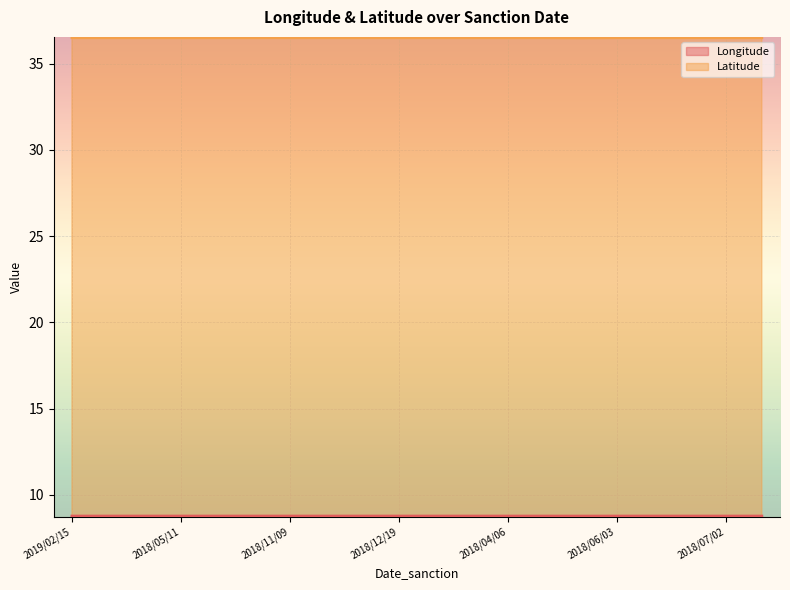

Which category has the lowest value in the Longitude series?

2018/06/18